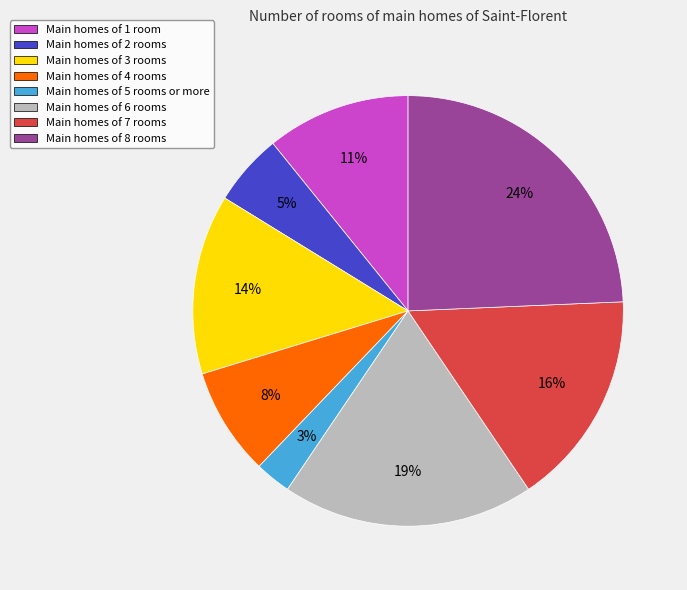

To the nearest percent, what is the combined percentage of Main homes of 3 rooms and Main homes of 4 rooms?

22%